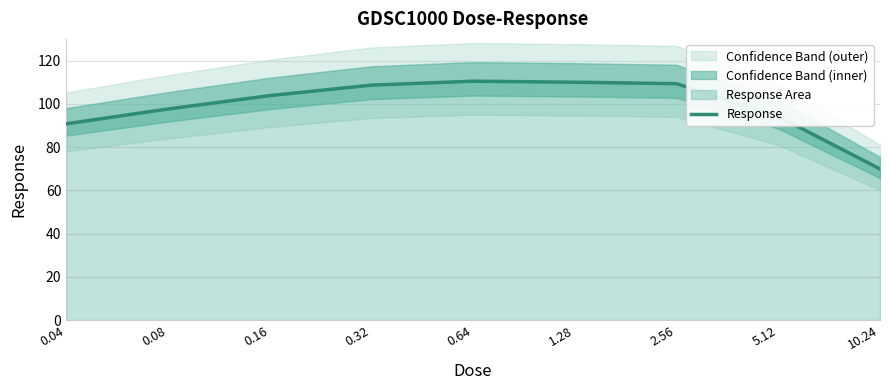

Which label corresponds to the smallest value in the chart?

10.24